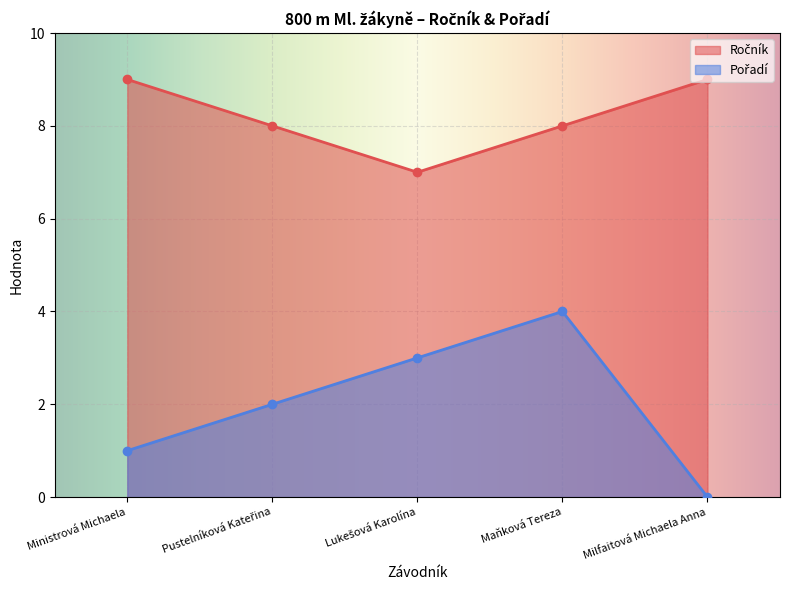

Reading left to right, transcribe all the data shown in this chart.

Ročník: 9	8	7	8	9
Pořadí: 1	2	3	4	0